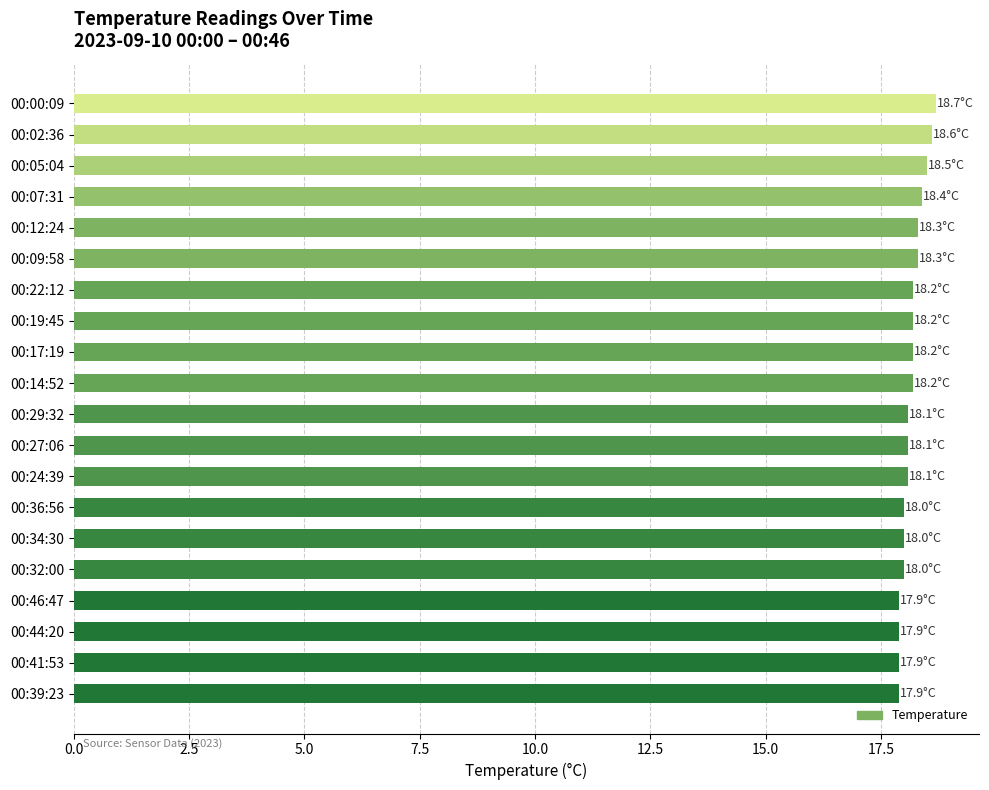

What is the change in value from 00:02:36 to 00:24:39?

-0.5